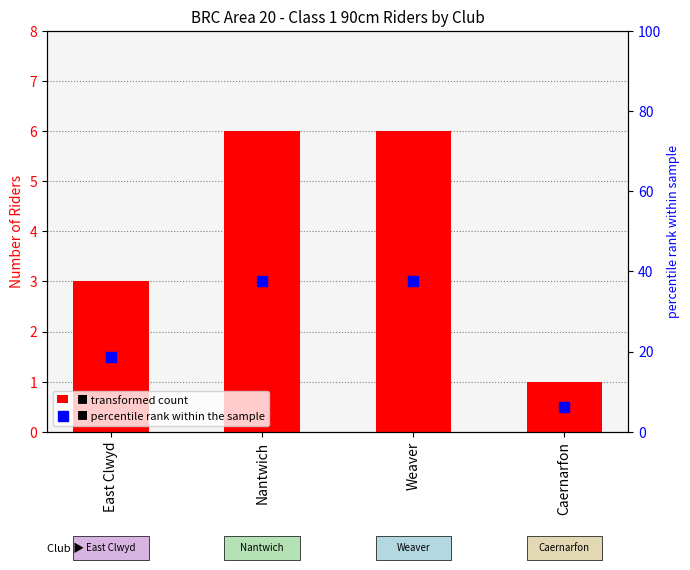

Rank the categories by Count value from highest to lowest.

Nantwich, Weaver, East Clwyd, Caernarfon